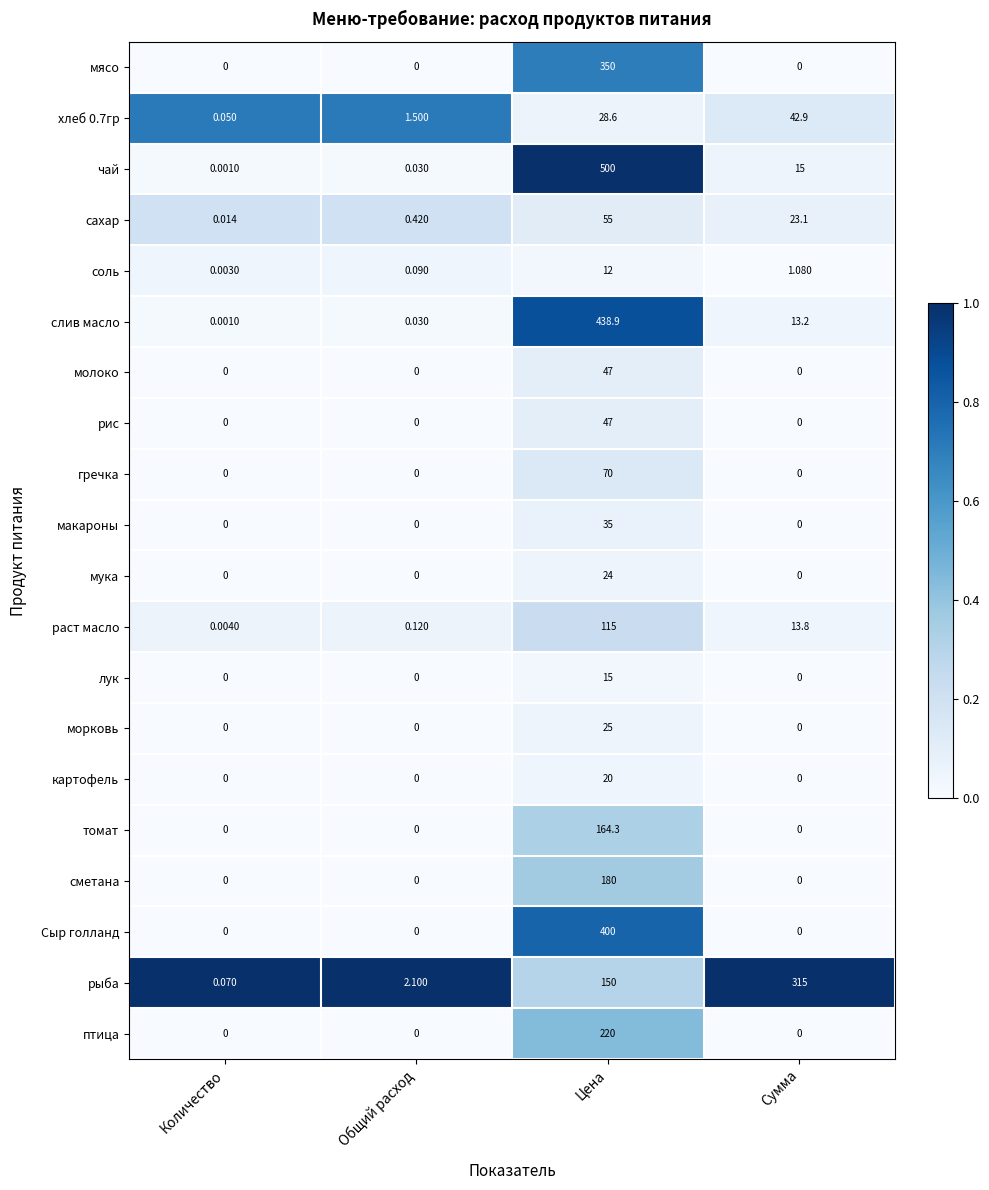

At which label is чай closest to 250?

Сумма